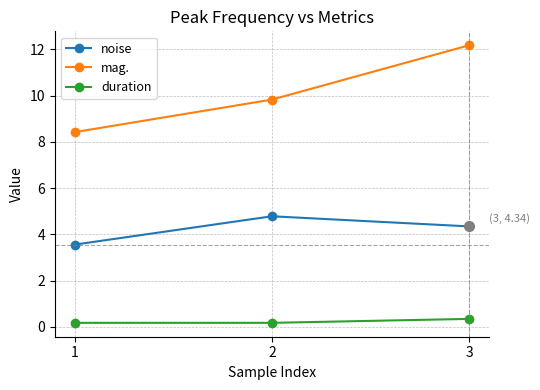

What is the difference between the highest and lowest values at 3?

11.8